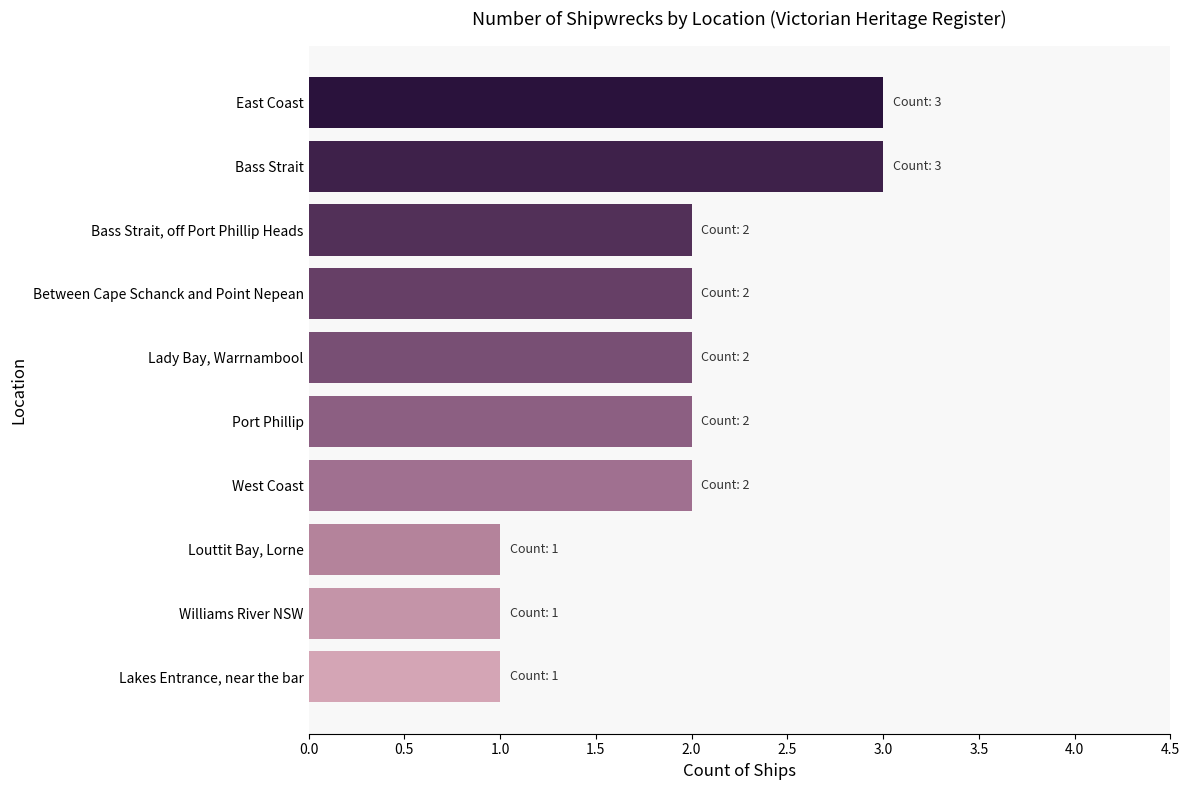

Approximately how many times larger is the value at Bass Strait compared to Louttit Bay, Lorne?

3.0